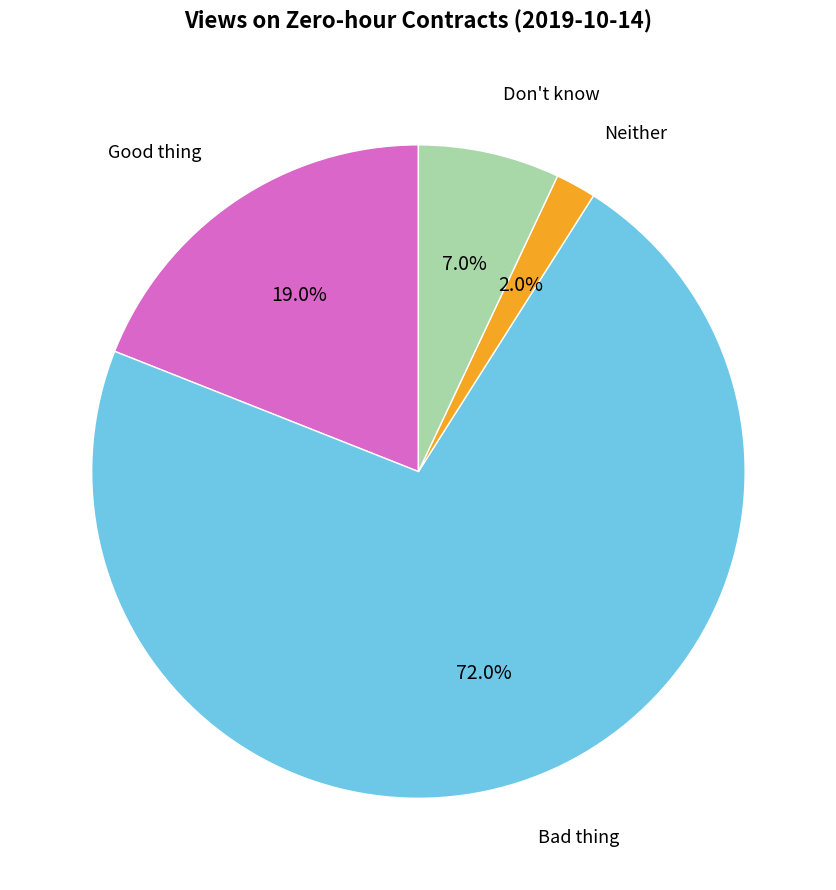

Is there any slice that represents more than half of the pie?

Yes